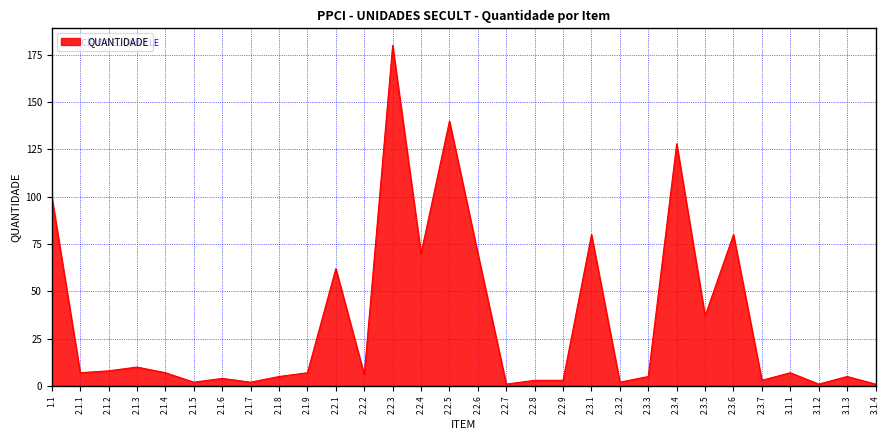

Does the chart display data point markers on the line(s)?

No